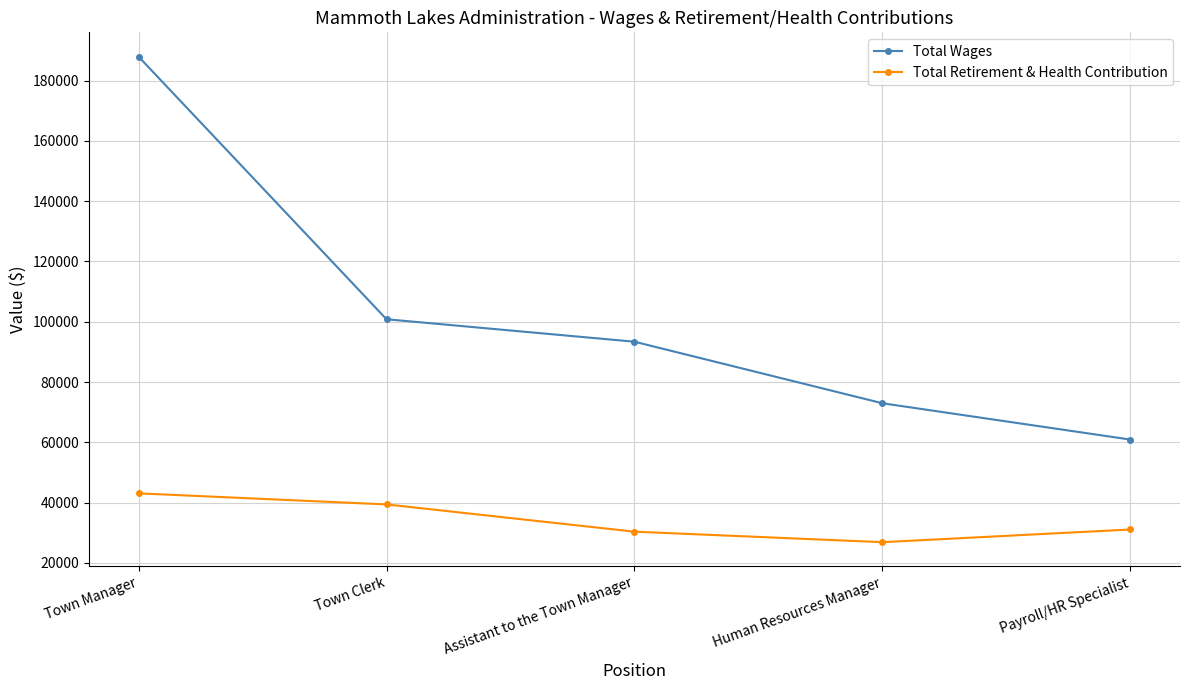

At which category is the sum across all series the highest?

Town Manager